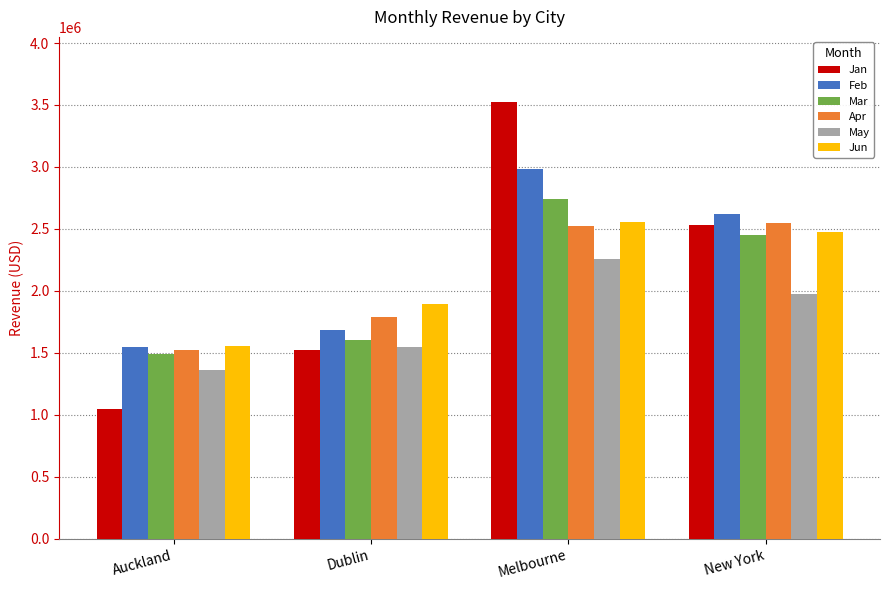

Does the chart contain stacked bars?

No